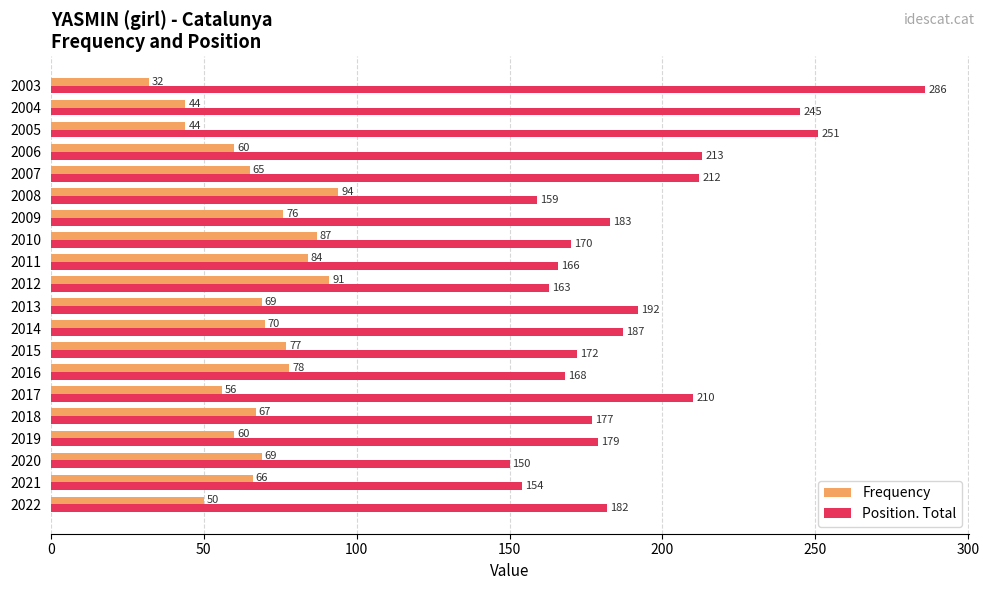

At which category is the sum across all series the highest?

2003